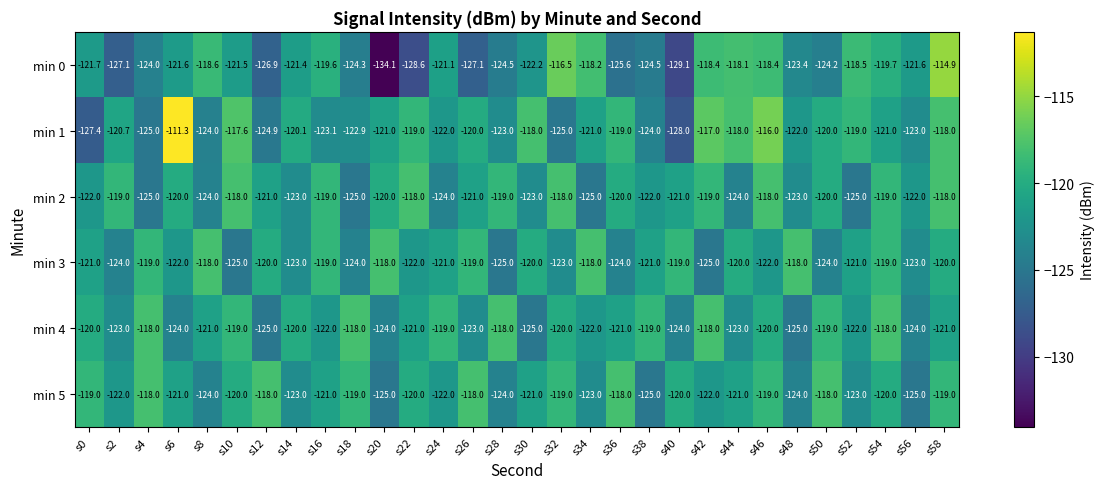

What is the greatest value displayed?

-111.3